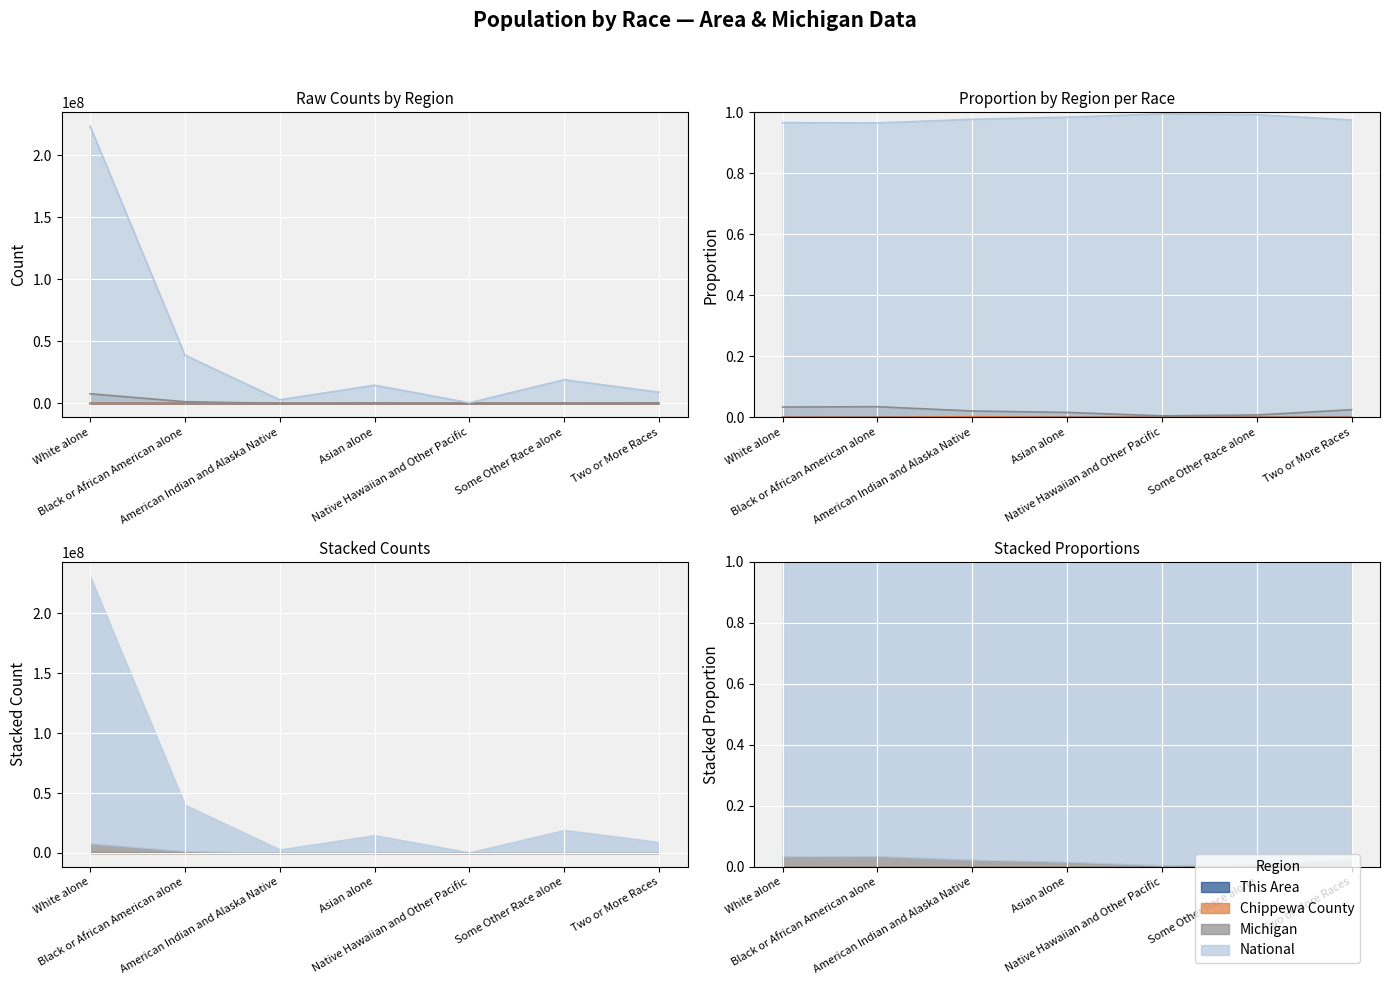

What is the difference between the highest and lowest values at Some Other Race alone?

19107353